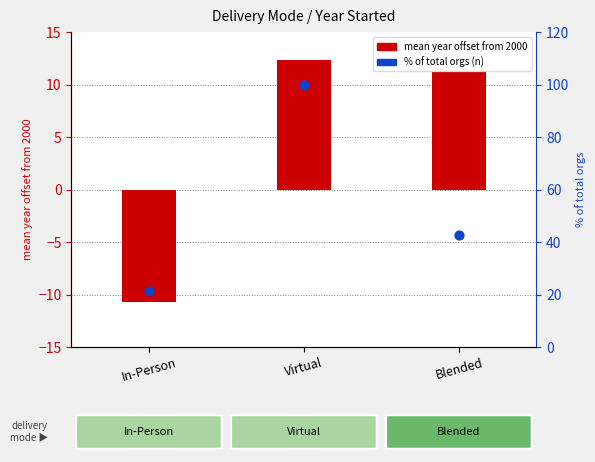

Which series has the largest Y range (max minus min)?

% of total orgs